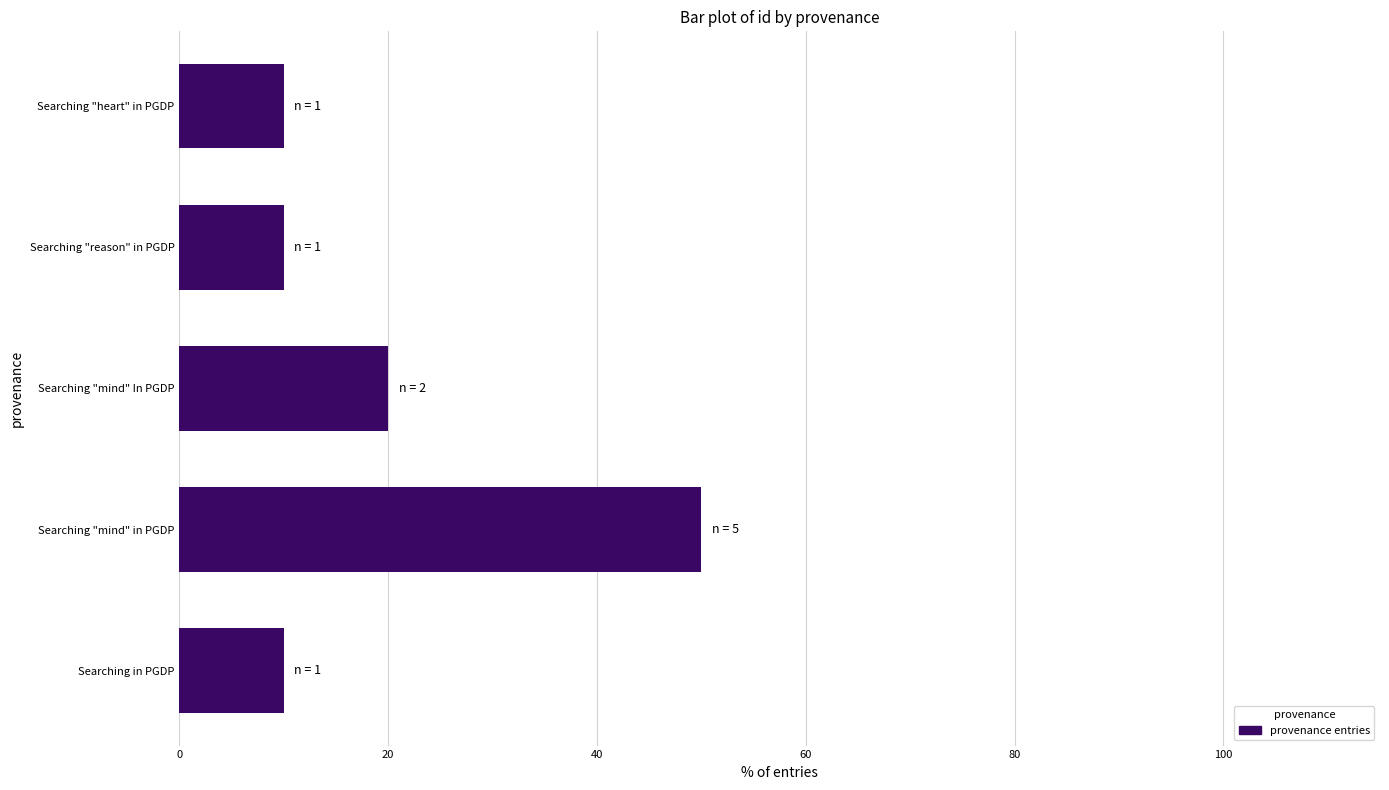

How many distinct data groups are displayed?

1